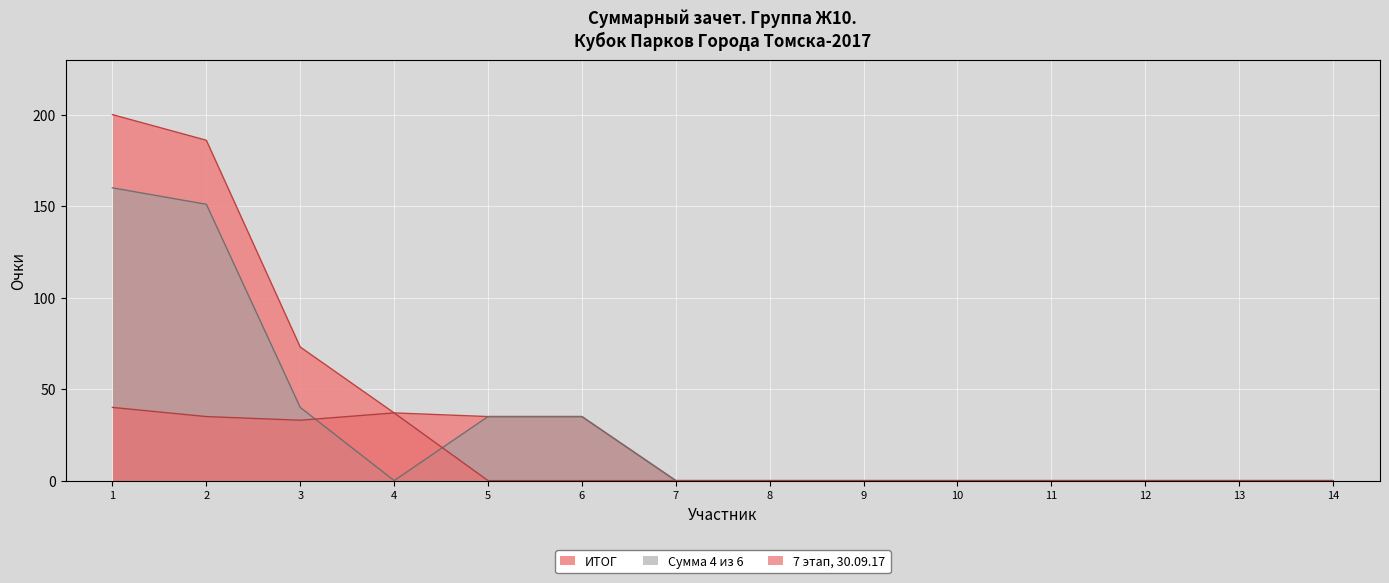

In 7 этап, 30.09.17, how many points are higher than both neighbors (excluding endpoints)?

1